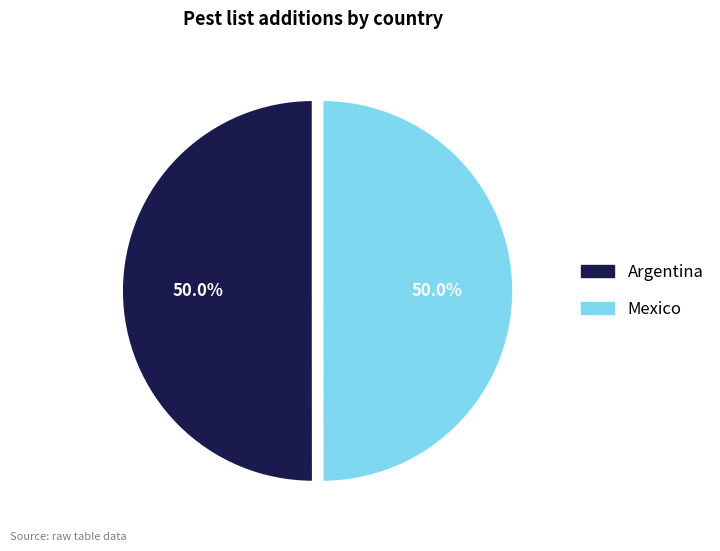

True or false: Argentina accounts for 50% of the total.

True